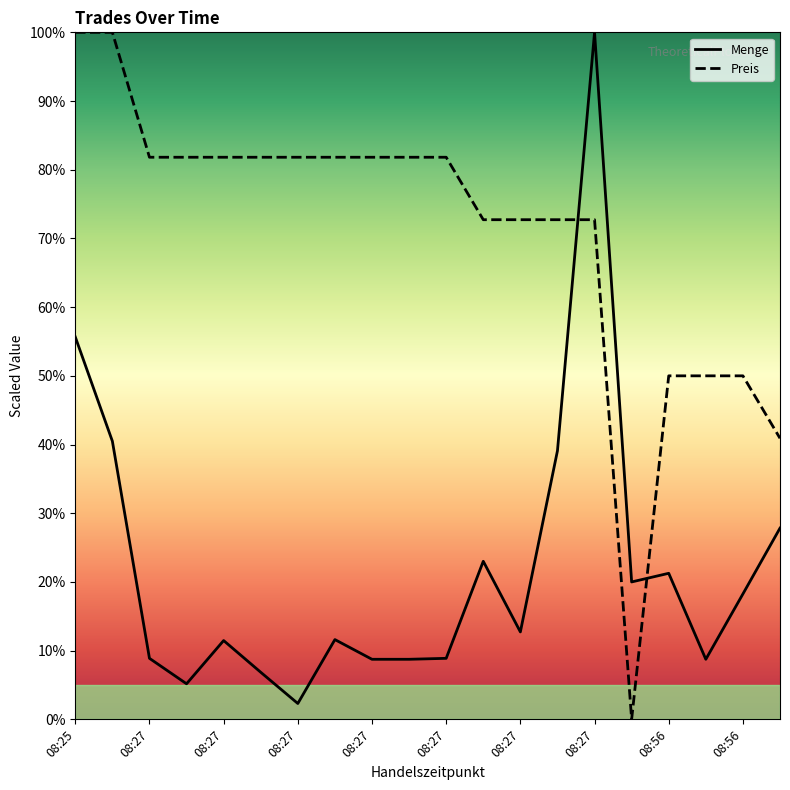

What is the highest value of the Menge series?

100.0